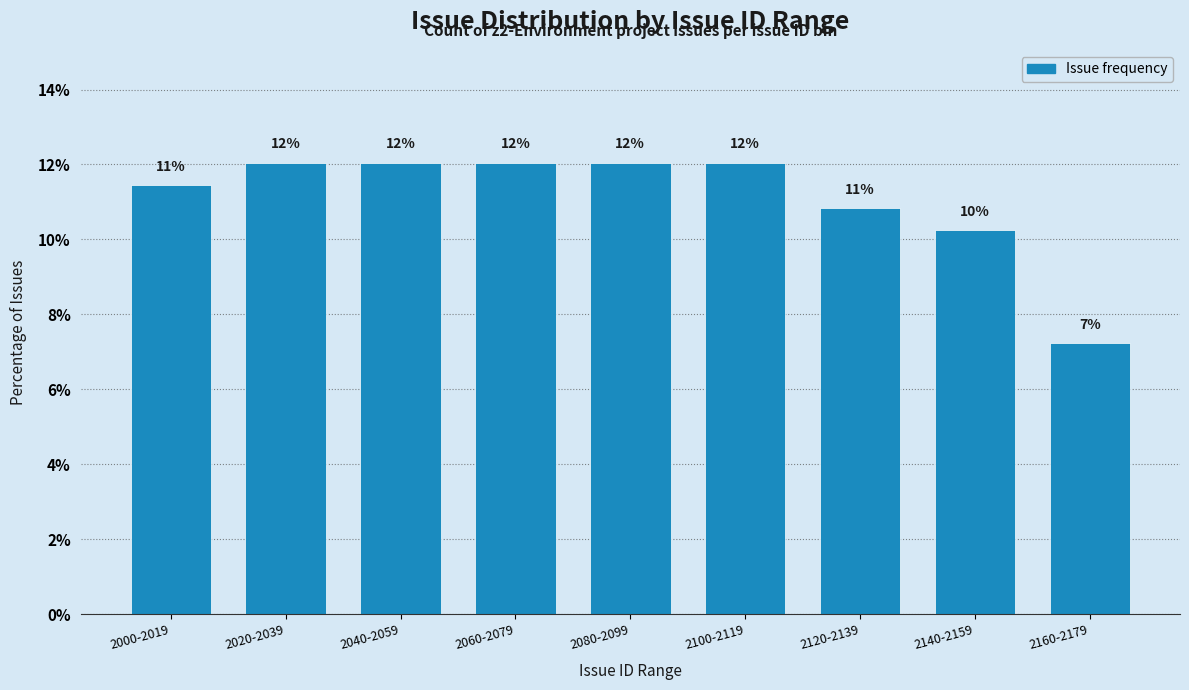

The chart shows a value of 7.4 at 2020-2039. True or false?

False